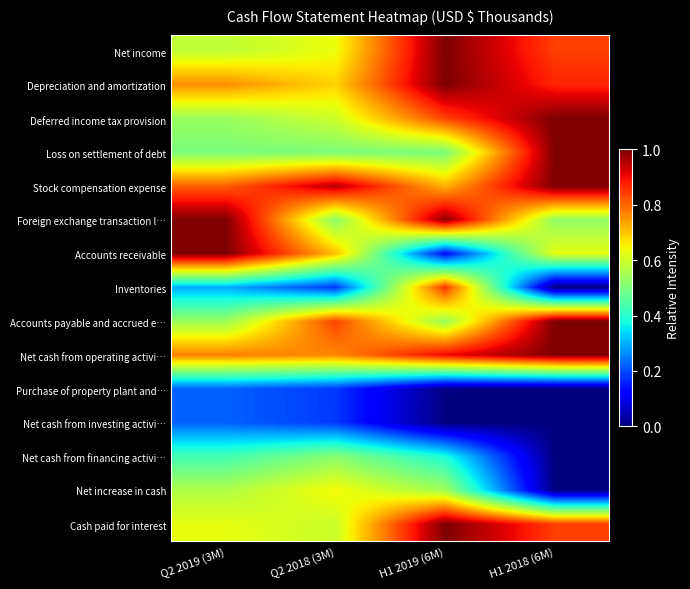

Reading left to right, transcribe all the data shown in this chart.

Net income: Q2 2019 (3M)=0.6	Q2 2018 (3M)=0.6	H1 2019 (6M)=1.0	H1 2018 (6M)=0.8
Depreciation and amortization: Q2 2019 (3M)=0.8	Q2 2018 (3M)=0.7	H1 2019 (6M)=1.0	H1 2018 (6M)=0.9
Deferred income tax provision: Q2 2019 (3M)=0.5	Q2 2018 (3M)=0.6	H1 2019 (6M)=0.8	H1 2018 (6M)=1.0
Loss on settlement of debt: Q2 2019 (3M)=0.5	Q2 2018 (3M)=0.5	H1 2019 (6M)=0.5	H1 2018 (6M)=1.0
Stock compensation expense: Q2 2019 (3M)=0.8	Q2 2018 (3M)=1.0	H1 2019 (6M)=0.7	H1 2018 (6M)=1.0
Foreign exchange transaction l…: Q2 2019 (3M)=1.0	Q2 2018 (3M)=0.5	H1 2019 (6M)=1.0	H1 2018 (6M)=0.5
Accounts receivable: Q2 2019 (3M)=1.0	Q2 2018 (3M)=0.7	H1 2019 (6M)=0.1	H1 2018 (6M)=0.6
Inventories: Q2 2019 (3M)=0.3	Q2 2018 (3M)=0.2	H1 2019 (6M)=0.9	H1 2018 (6M)=0.0
Accounts payable and accrued e…: Q2 2019 (3M)=0.5	Q2 2018 (3M)=0.8	H1 2019 (6M)=0.5	H1 2018 (6M)=1.0
Net cash from operating activi…: Q2 2019 (3M)=0.8	Q2 2018 (3M)=0.8	H1 2019 (6M)=0.9	H1 2018 (6M)=1.0
Purchase of property plant and…: Q2 2019 (3M)=0.2	Q2 2018 (3M)=0.2	H1 2019 (6M)=0.0	H1 2018 (6M)=0.0
Net cash from investing activi…: Q2 2019 (3M)=0.2	Q2 2018 (3M)=0.2	H1 2019 (6M)=0.0	H1 2018 (6M)=0.0
Net cash from financing activi…: Q2 2019 (3M)=0.4	Q2 2018 (3M)=0.5	H1 2019 (6M)=0.4	H1 2018 (6M)=0.0
Net increase in cash: Q2 2019 (3M)=0.6	Q2 2018 (3M)=0.6	H1 2019 (6M)=0.5	H1 2018 (6M)=0.0
Cash paid for interest: Q2 2019 (3M)=0.6	Q2 2018 (3M)=0.6	H1 2019 (6M)=1.0	H1 2018 (6M)=0.8